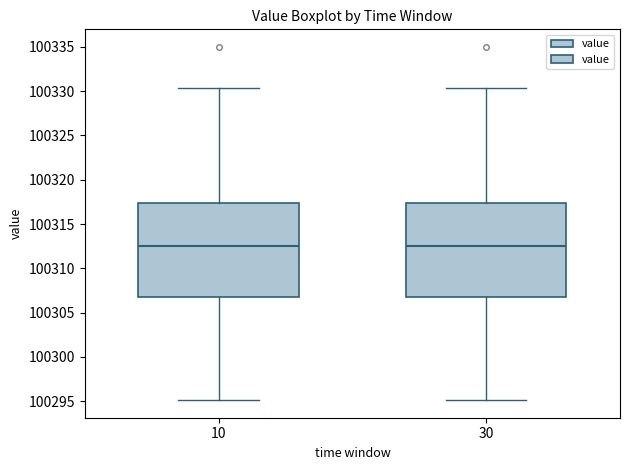

Where is the upper edge of the box at x = 30 on the y-axis? The values are not printed on the chart, so give them approximately, as read against the axis.

100317.5